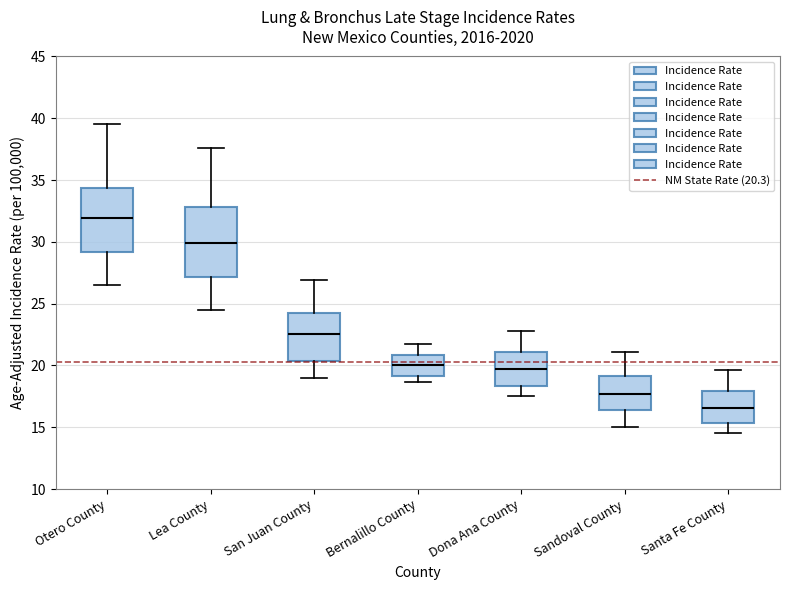

Which box's median line is the highest?

Otero County